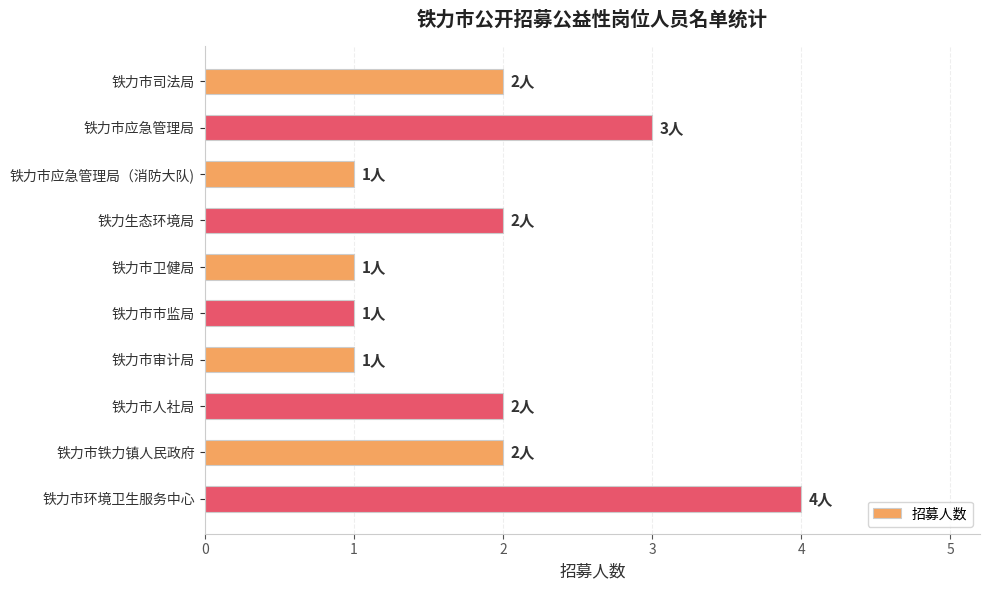

Reading top to bottom, list all the values displayed in this chart.

2	3	1	2	1	1	1	2	2	4